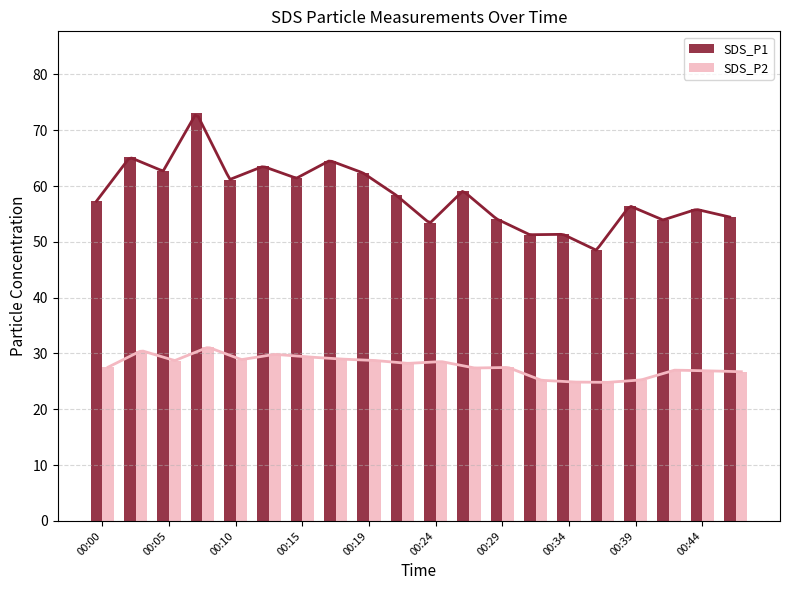

What is the average value of the SDS_P1 series?

58.4